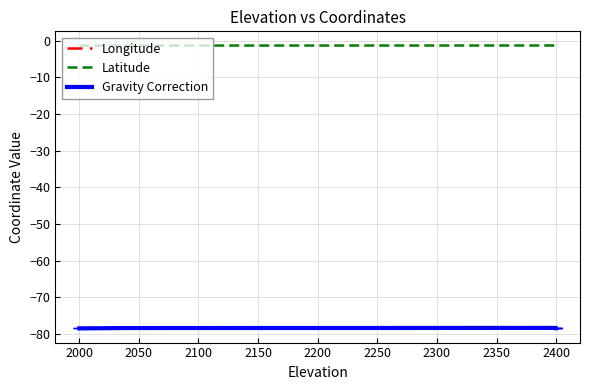

True or false: Latitude and Gravity Correction cross at least once.

False